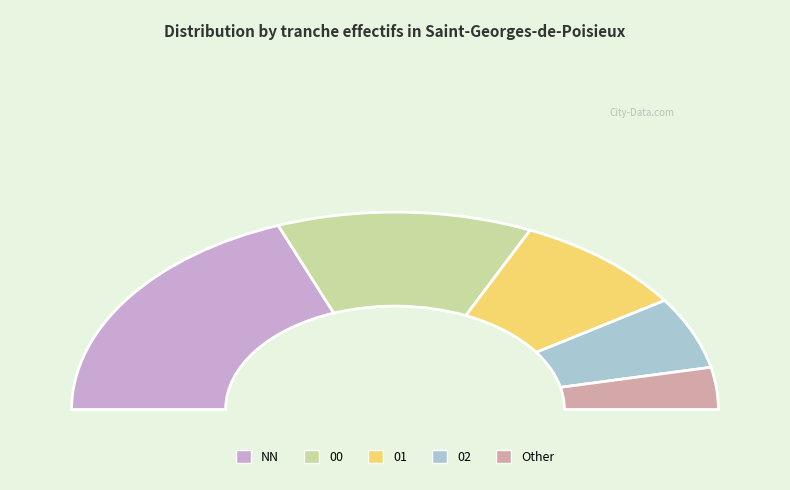

What is the smallest slice in the pie chart?

Other